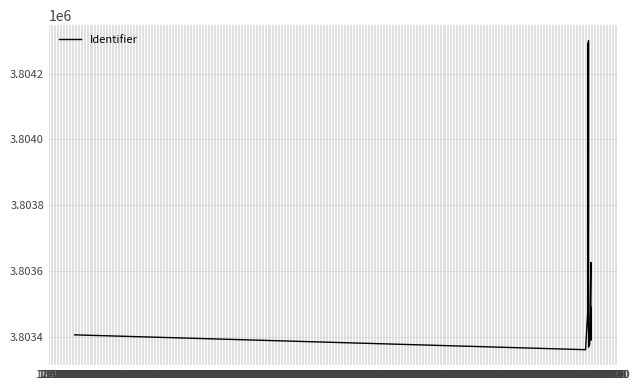

What position from the right is 18:20?

1